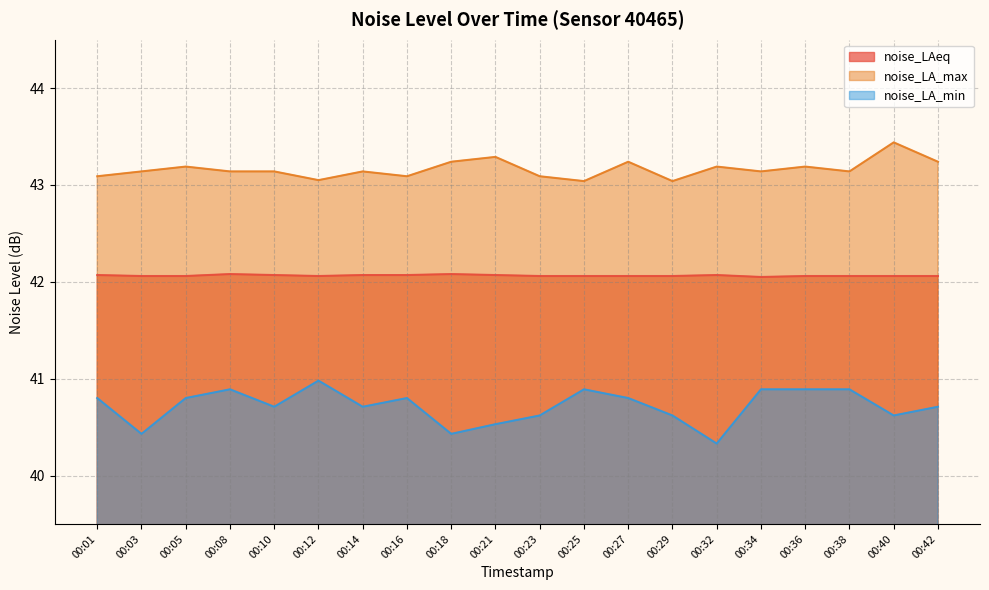

Which series has the largest range (max minus min)?

noise_LA_min